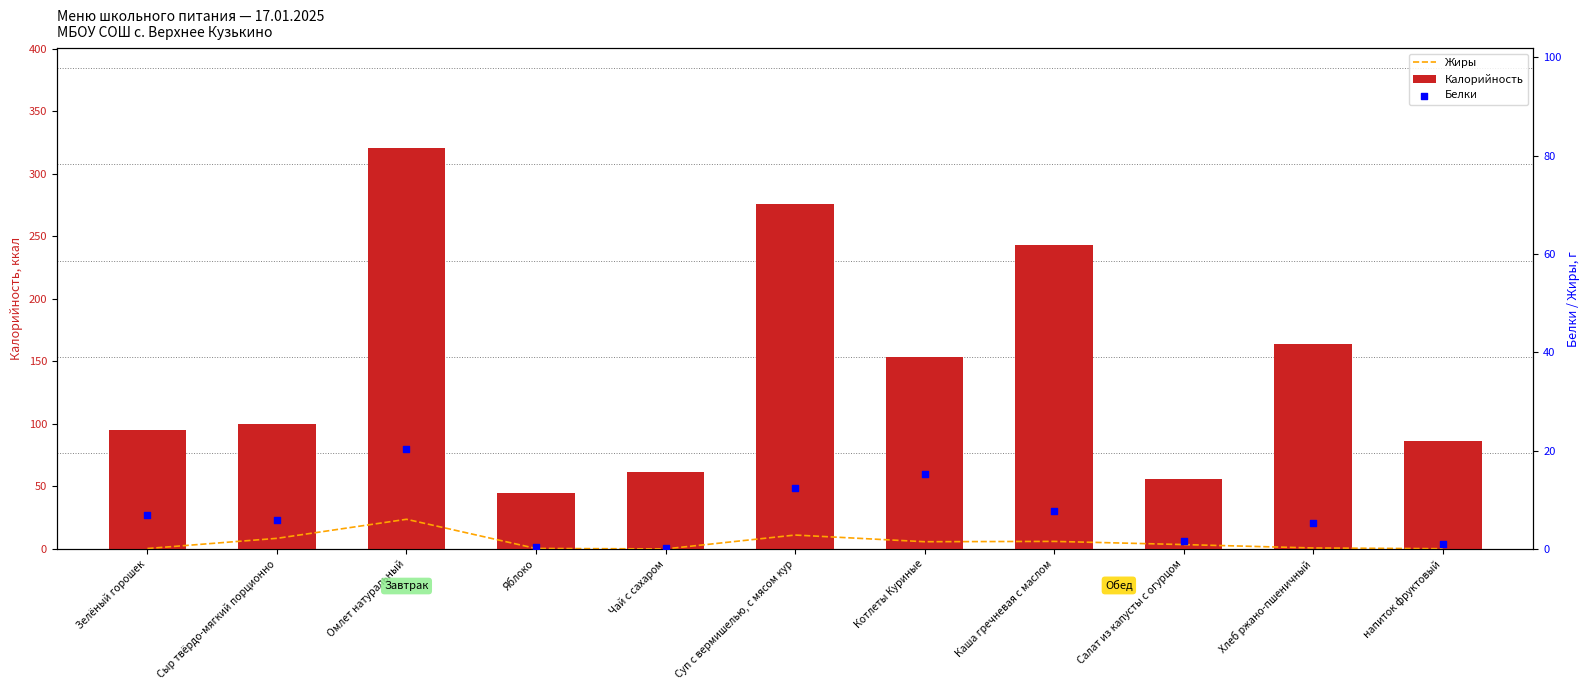

Which series has the largest total across all categories?

Калорийность